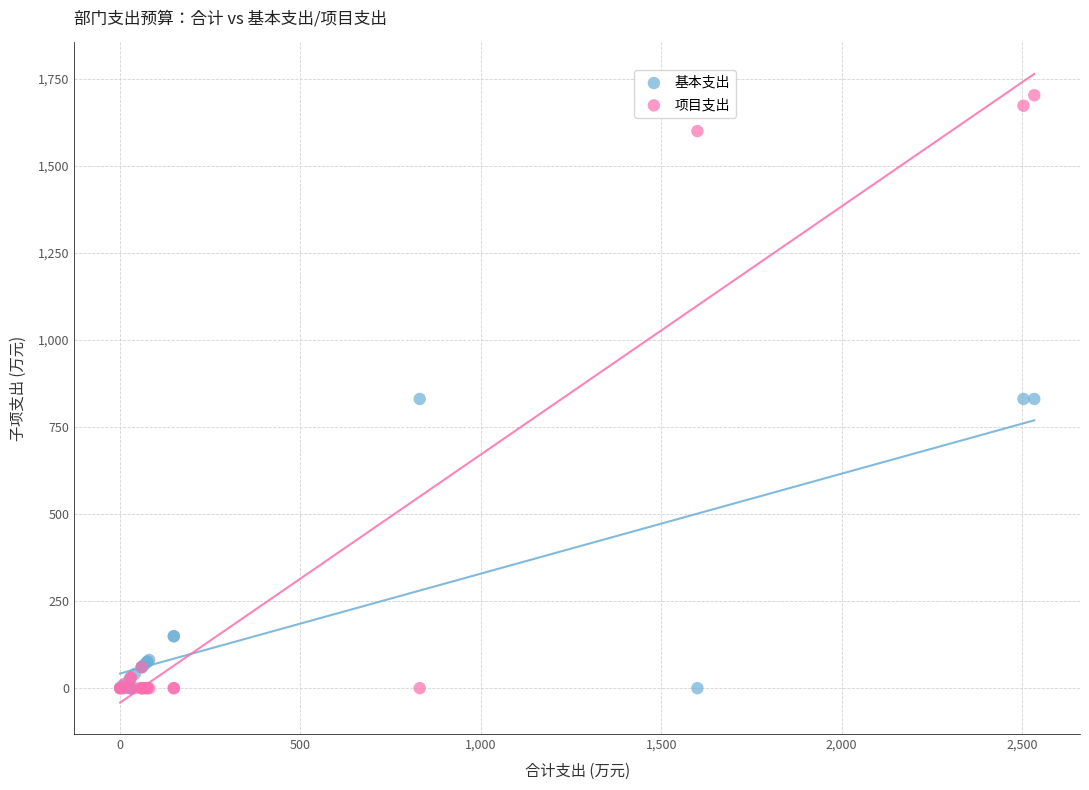

What are all the series names shown in the legend?

基本支出, 项目支出